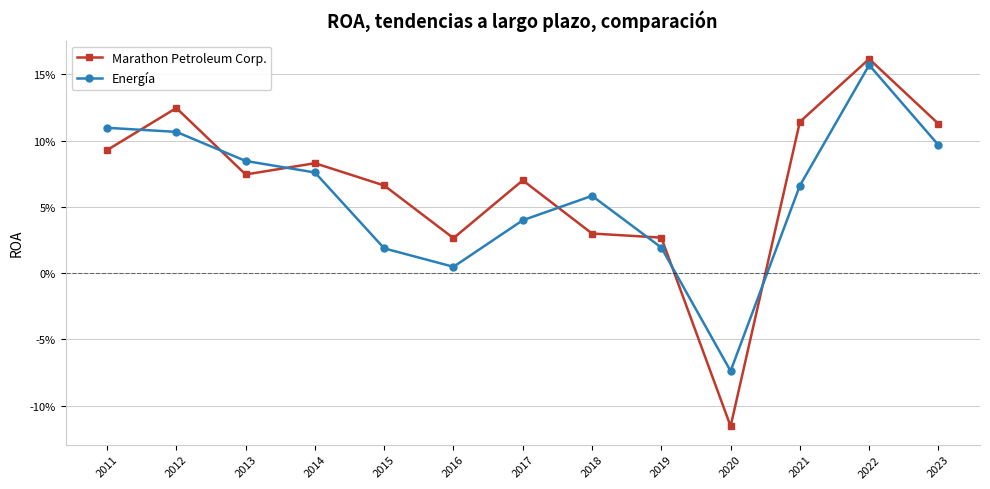

Does the chart have visible grid lines?

Yes